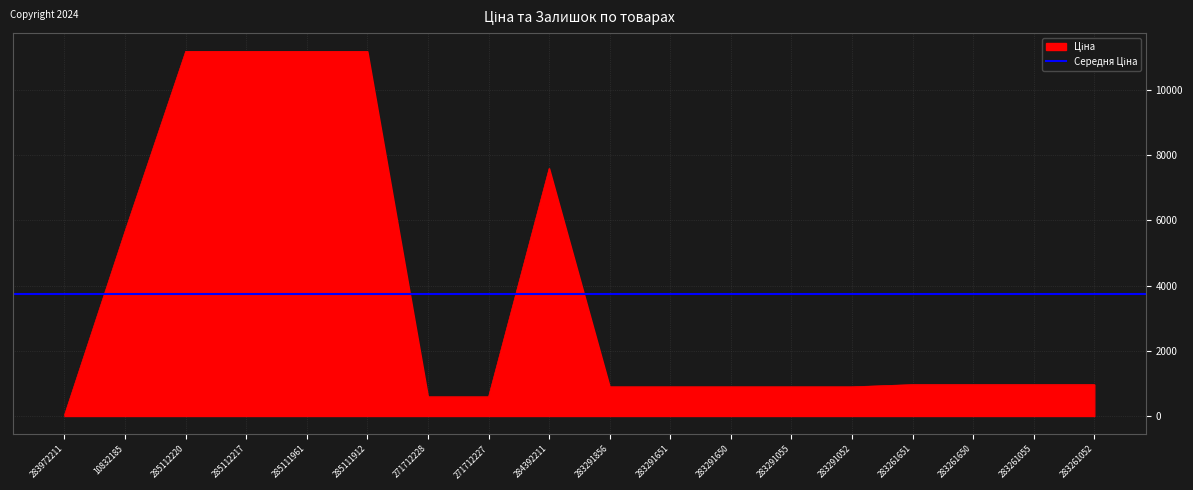

What is the ratio of the value at 284392211 to the value at 10832185?

1.3